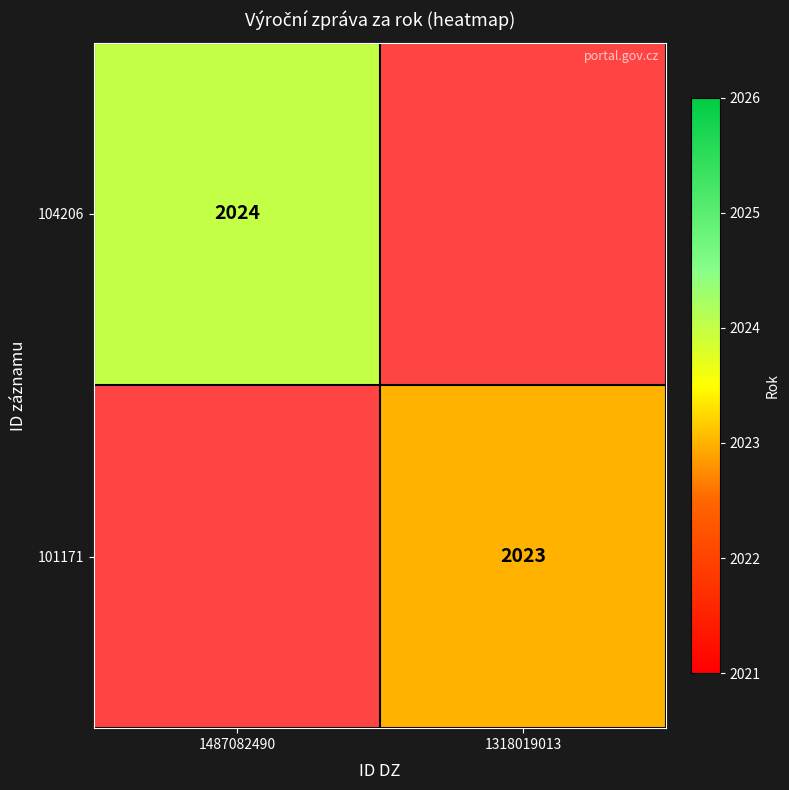

The value of 104206 at 1487082490 is 2808. True or false?

False